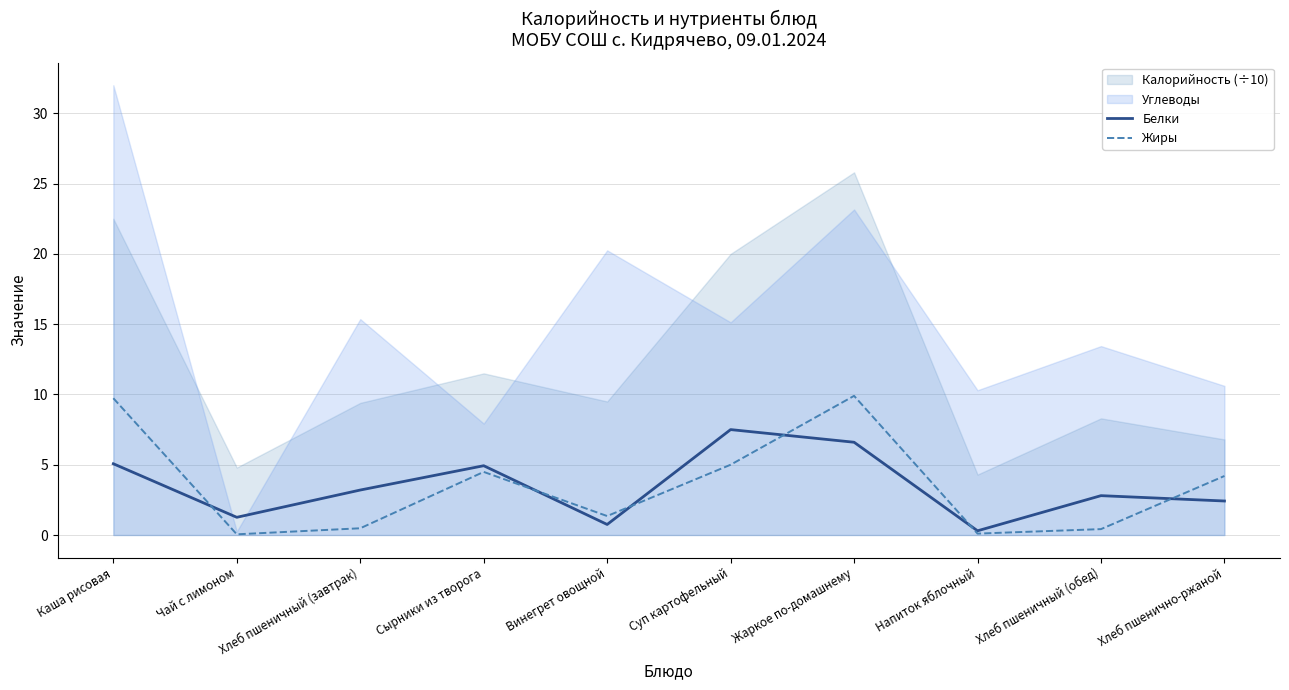

What value does the Жиры series have at Сырники из творога?

4.5